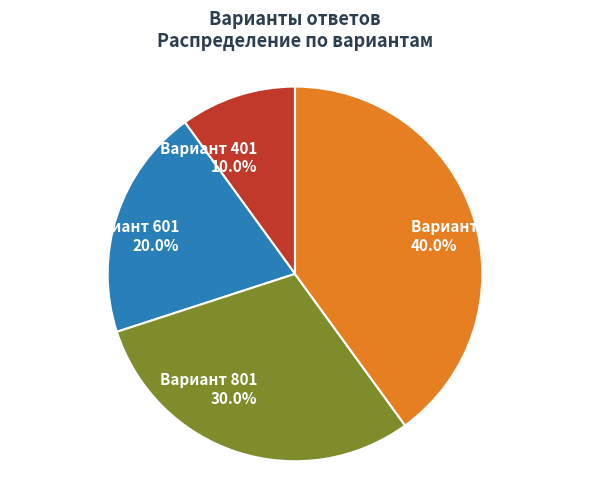

Is there a majority slice in this chart?

No